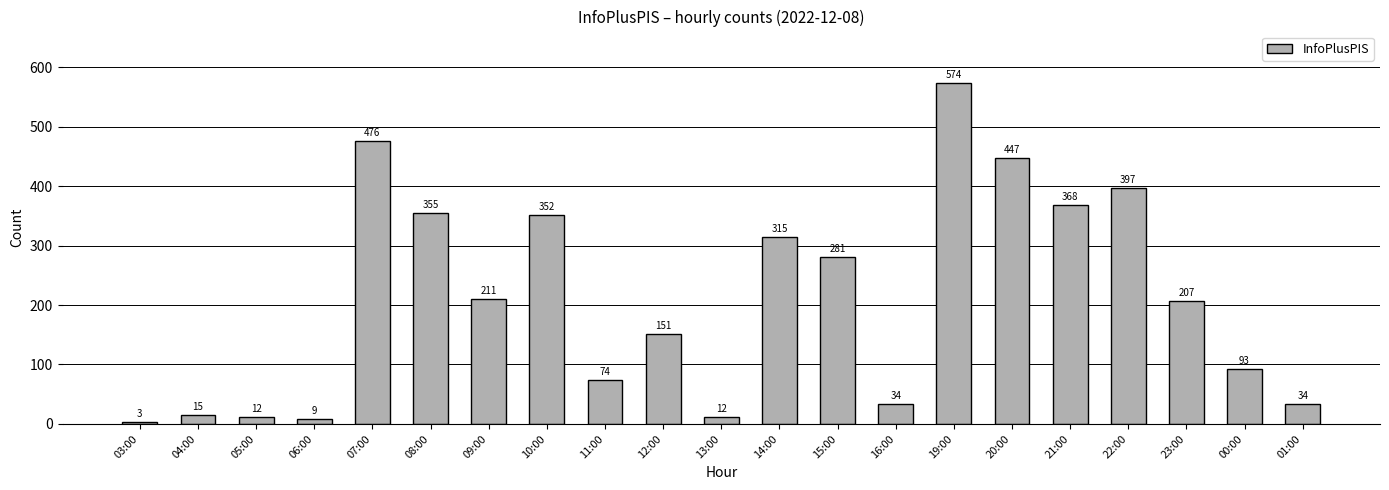

What is the difference between the maximum and second lowest values?

565